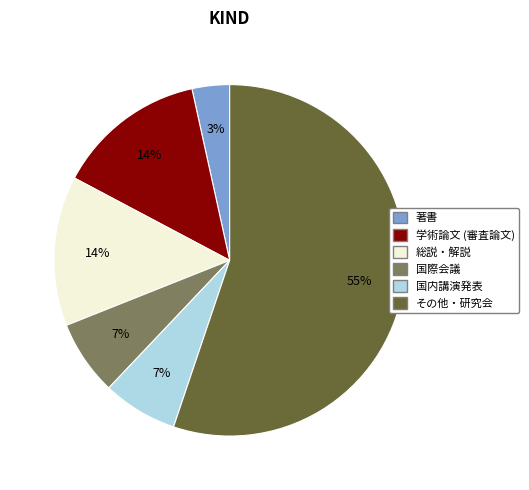

Is the sum of 国際会議 and 国内講演発表 greater than half?

No